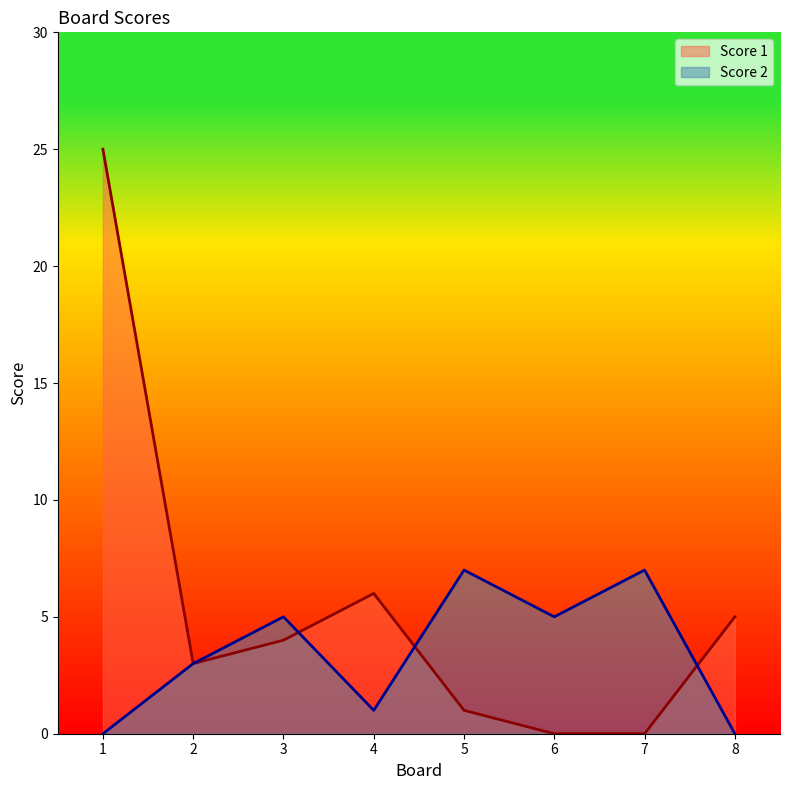

What are all the series names shown in the legend?

Score 1, Score 2